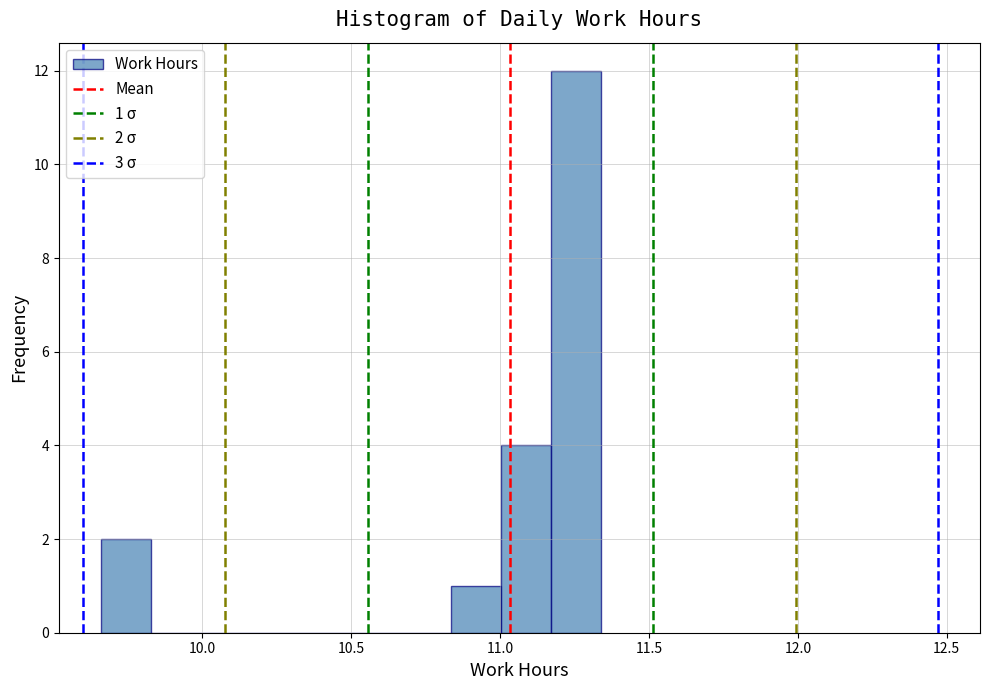

Read against the x-axis, roughly where is the centre of the tallest bar?

11.25